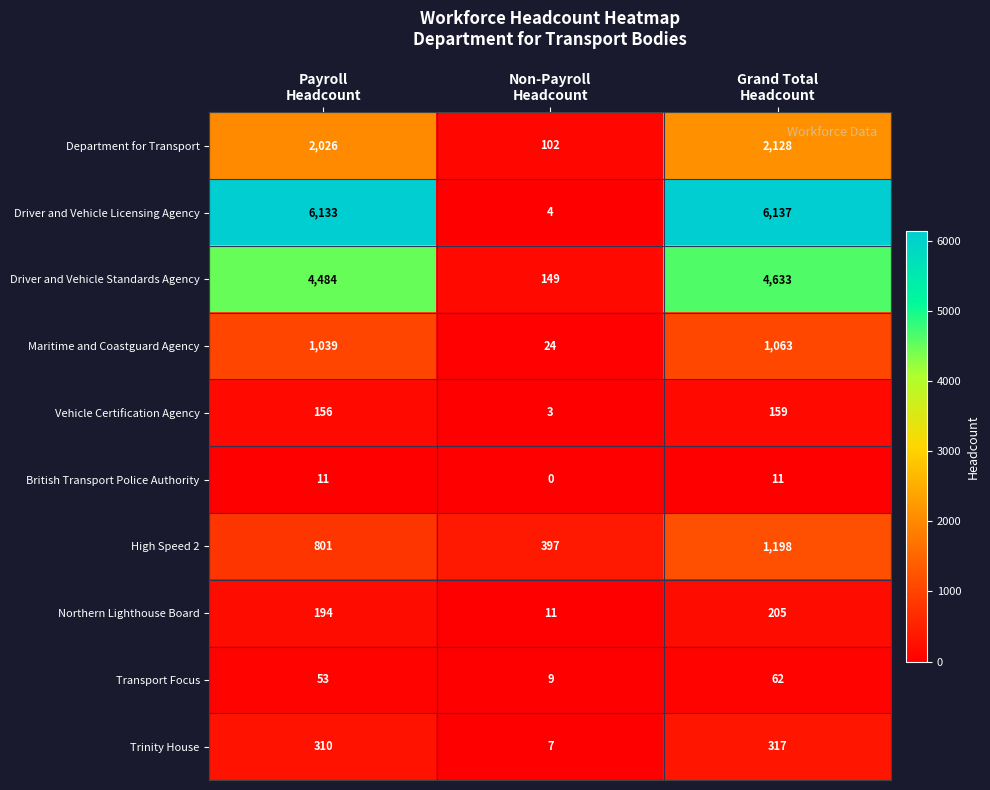

Reading left to right, extract all data points from this chart.

Department for Transport: 2026	102	2128
Driver and Vehicle Licensing Agency: 6133	4	6137
Driver and Vehicle Standards Agency: 4484	149	4633
Maritime and Coastguard Agency: 1039	24	1063
Vehicle Certification Agency: 156	3	159
British Transport Police Authority: 11	0	11
High Speed 2: 801	397	1198
Northern Lighthouse Board: 194	11	205
Transport Focus: 53	9	62
Trinity House: 310	7	317